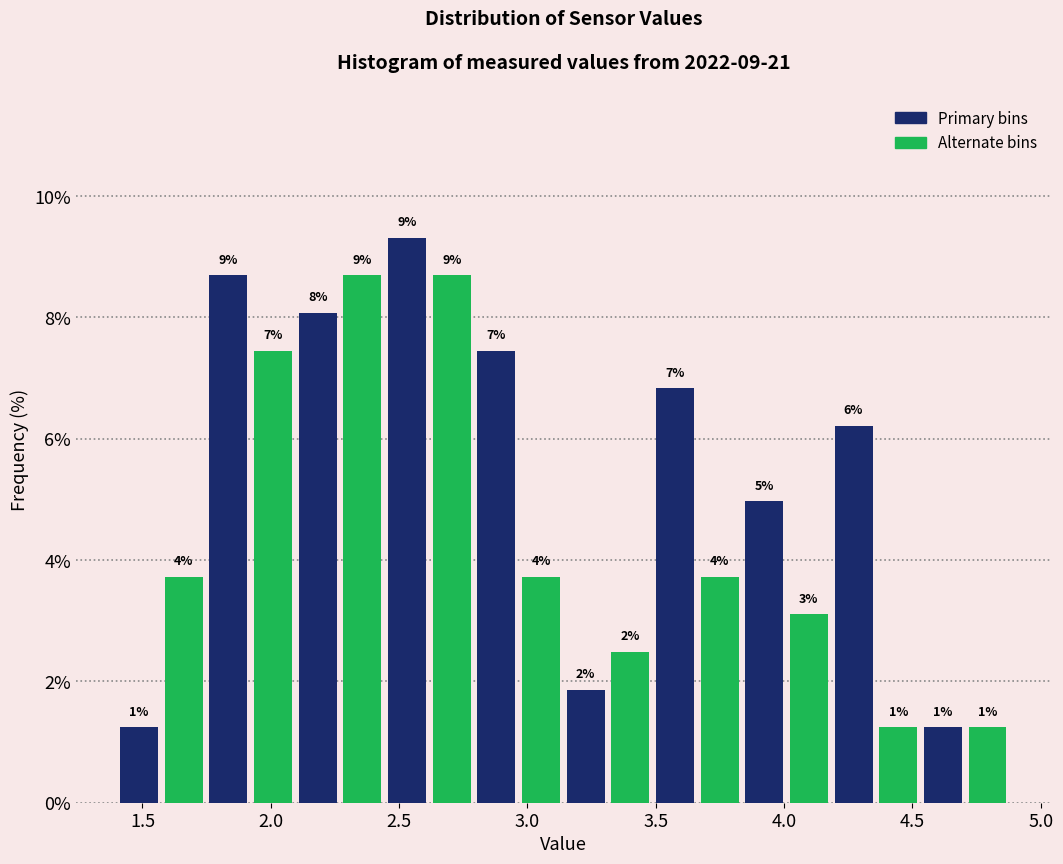

Read against the x-axis, roughly where is the centre of the tallest bar?

2.55